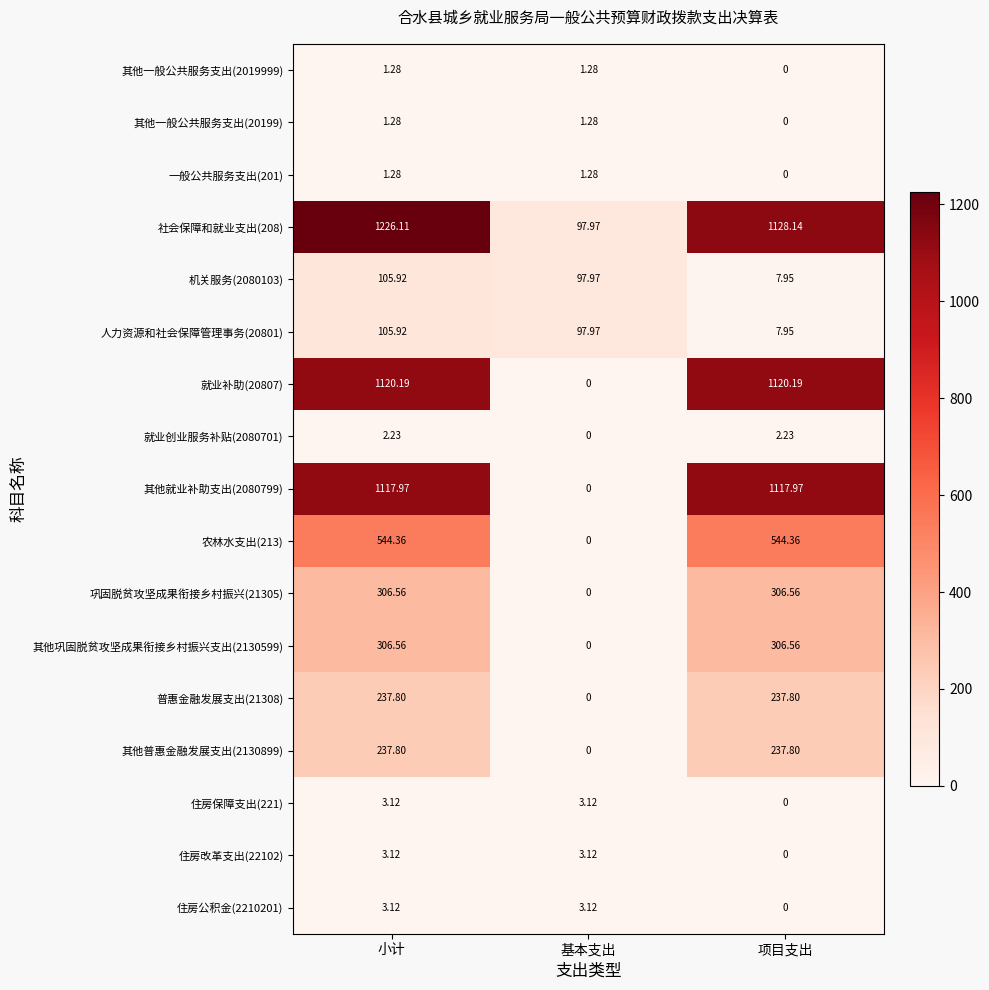

Which series changed the most between 小计 and 基本支出?

社会保障和就业支出(208)